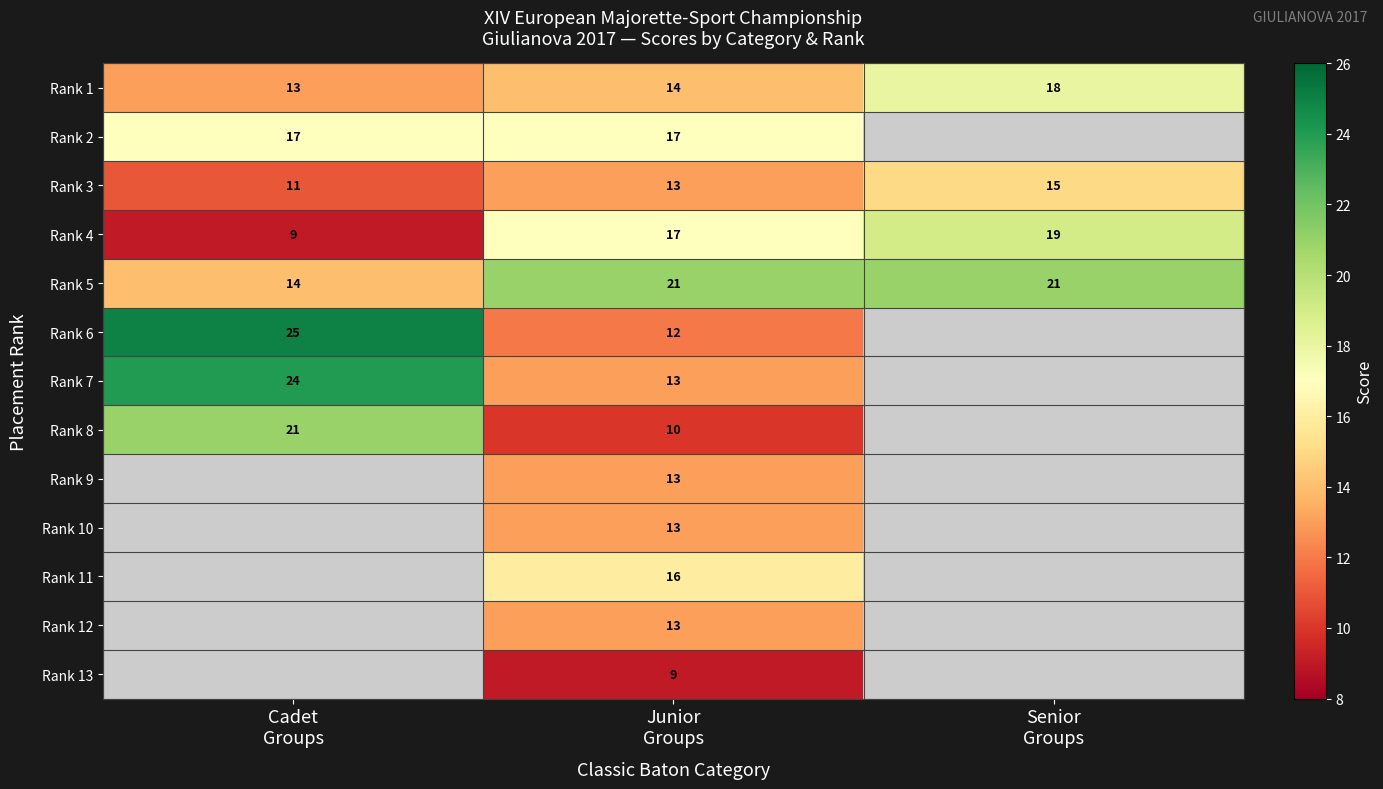

Which label corresponds to the largest value in the chart?

Cadet
Groups